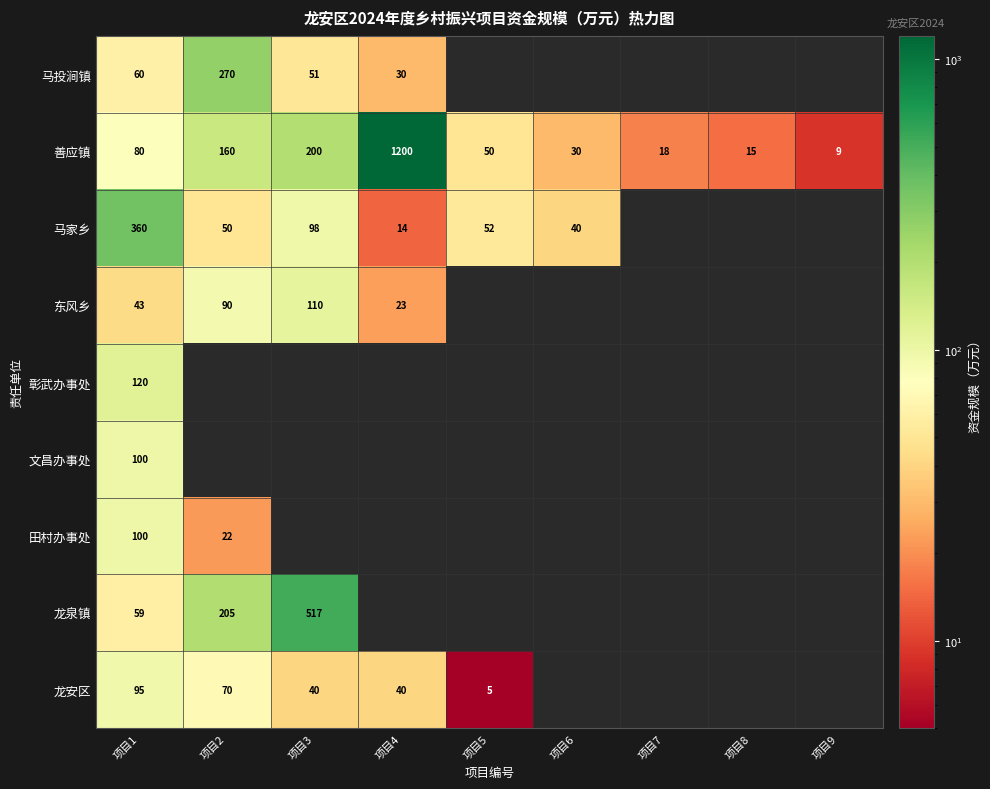

What is the total value across all series at 项目1?

1017